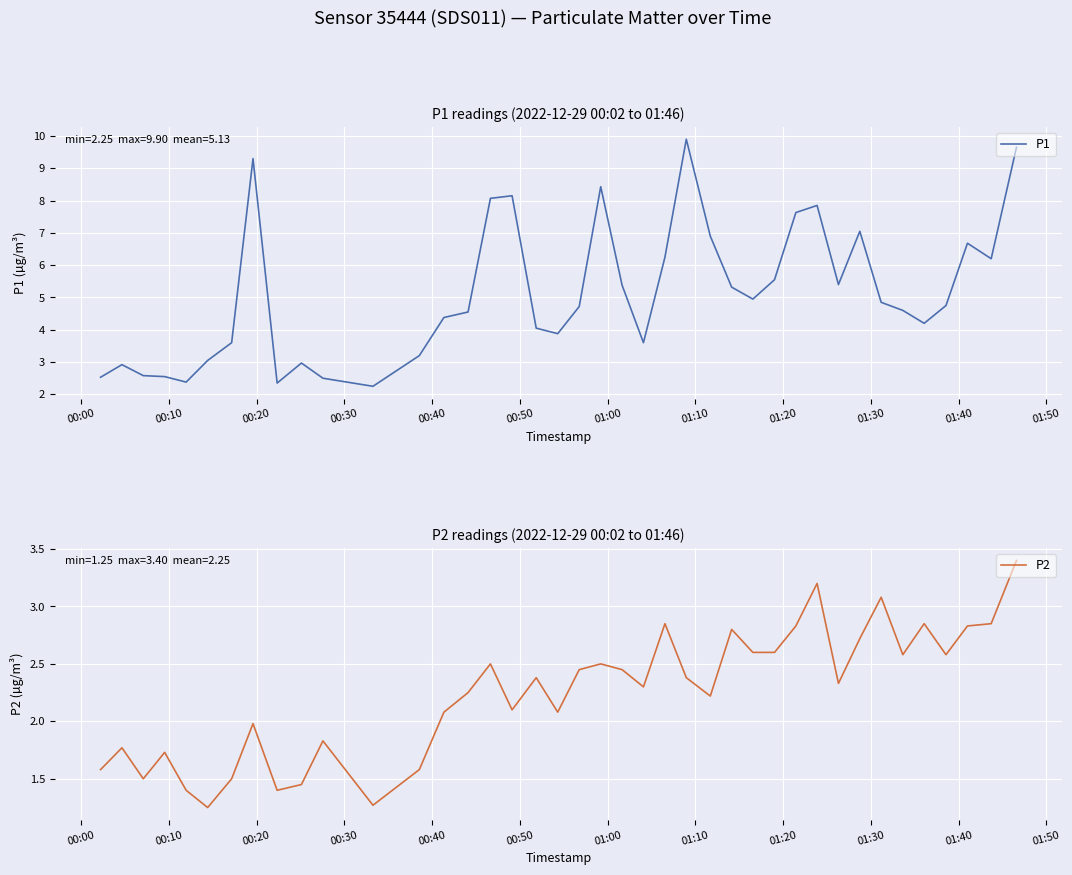

What is the difference between the maximum and minimum values in the P2 series?

2.1